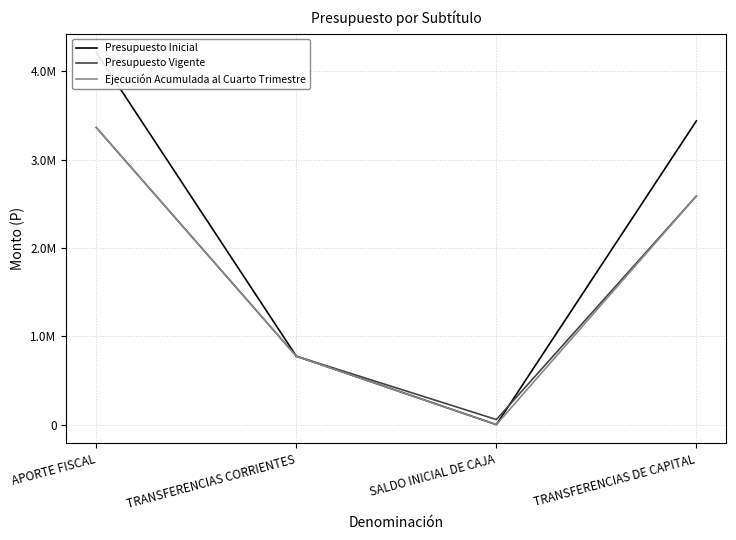

At TRANSFERENCIAS CORRIENTES, list the series in order from largest to smallest.

Presupuesto Inicial, Presupuesto Vigente, Ejecución Acumulada al Cuarto Trimestre